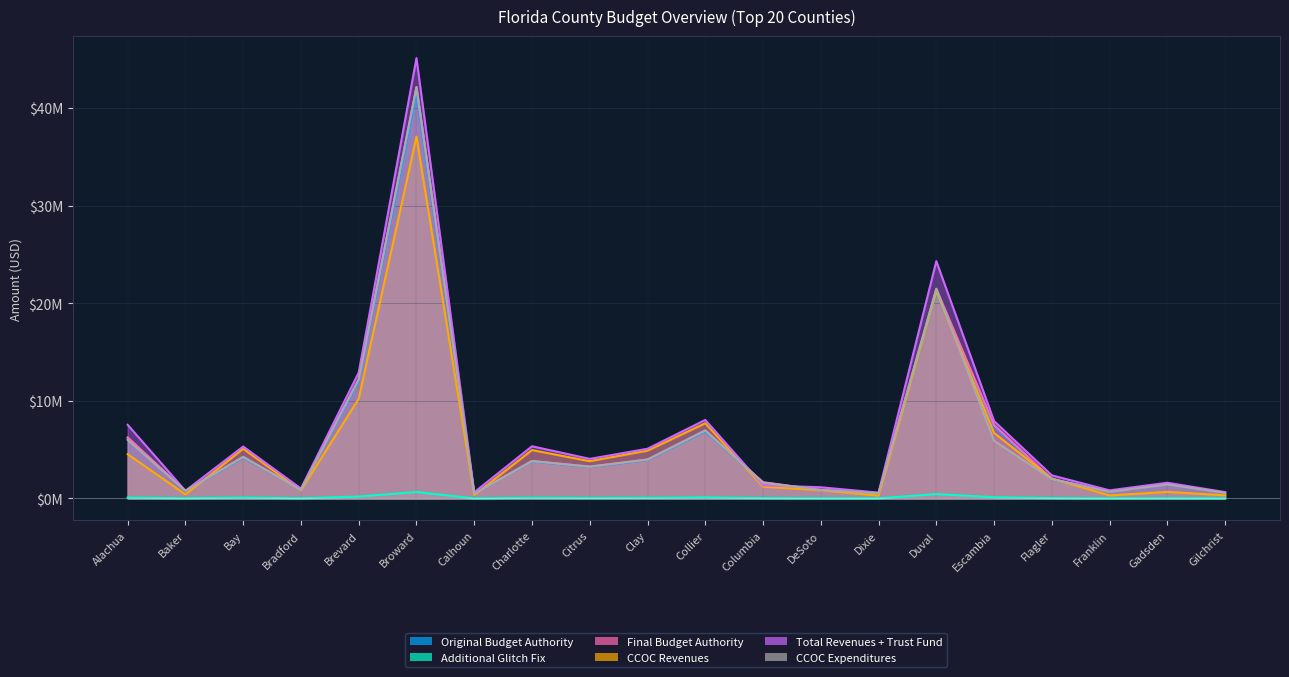

How many lines are shown in the chart?

6